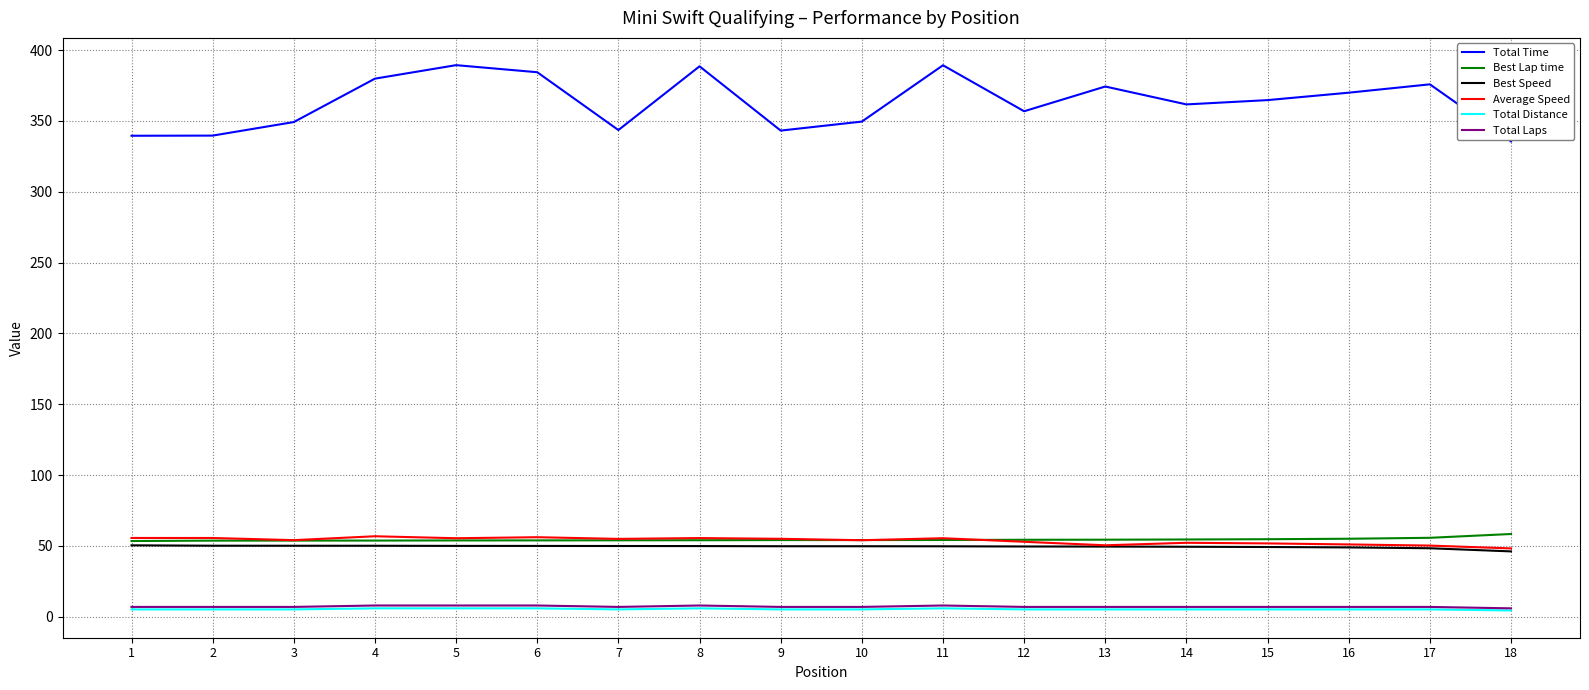

What is the highest value of the Total Time series?

389.4